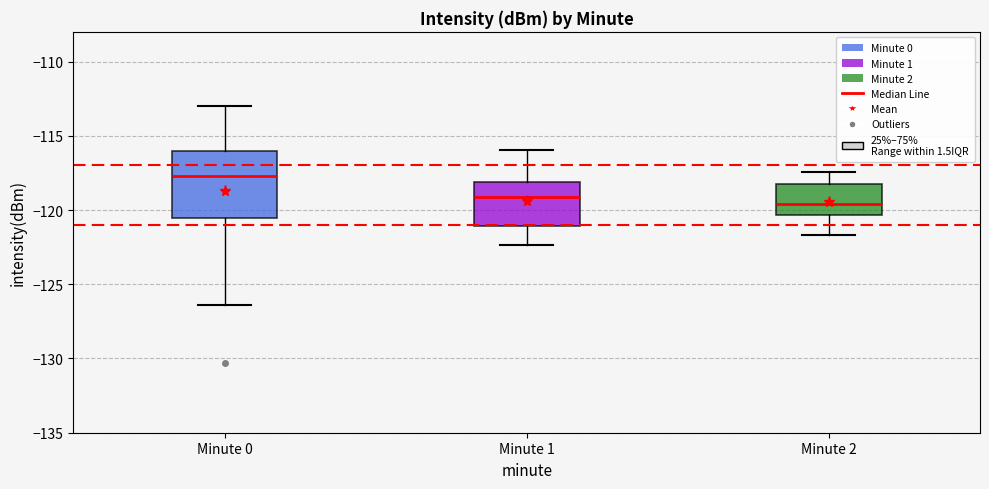

Reading left to right, read every box against the y-axis: the position of its median line, the range the box covers, and the ends of its whiskers. The values are not printed on the chart, so give them approximately, as read against the axis.

Minute 0: median -117.5, box -120.5 to -116.0, whiskers -126.5 to -113.0
Minute 1: median -119.0, box -121.0 to -118.0, whiskers -122.5 to -116.0
Minute 2: median -119.5, box -120.5 to -118.0, whiskers -121.5 to -117.5